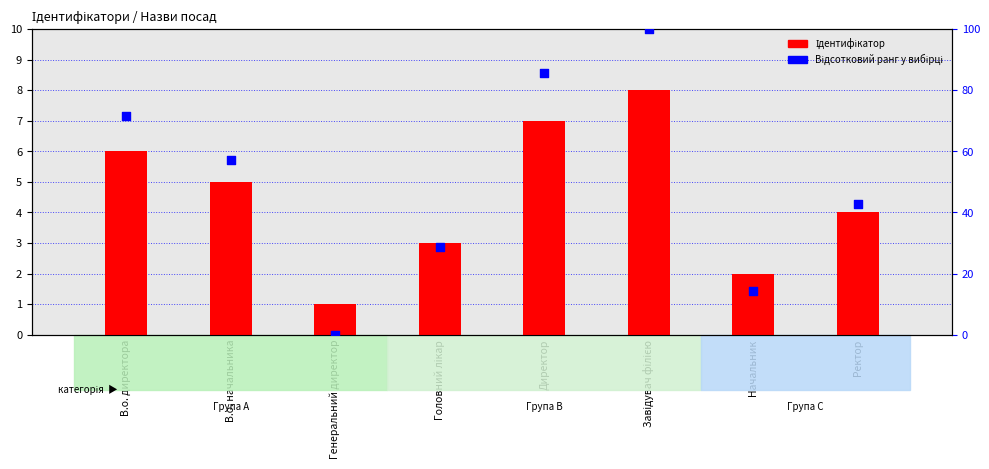

What is the total value across all series at Директор?

92.7